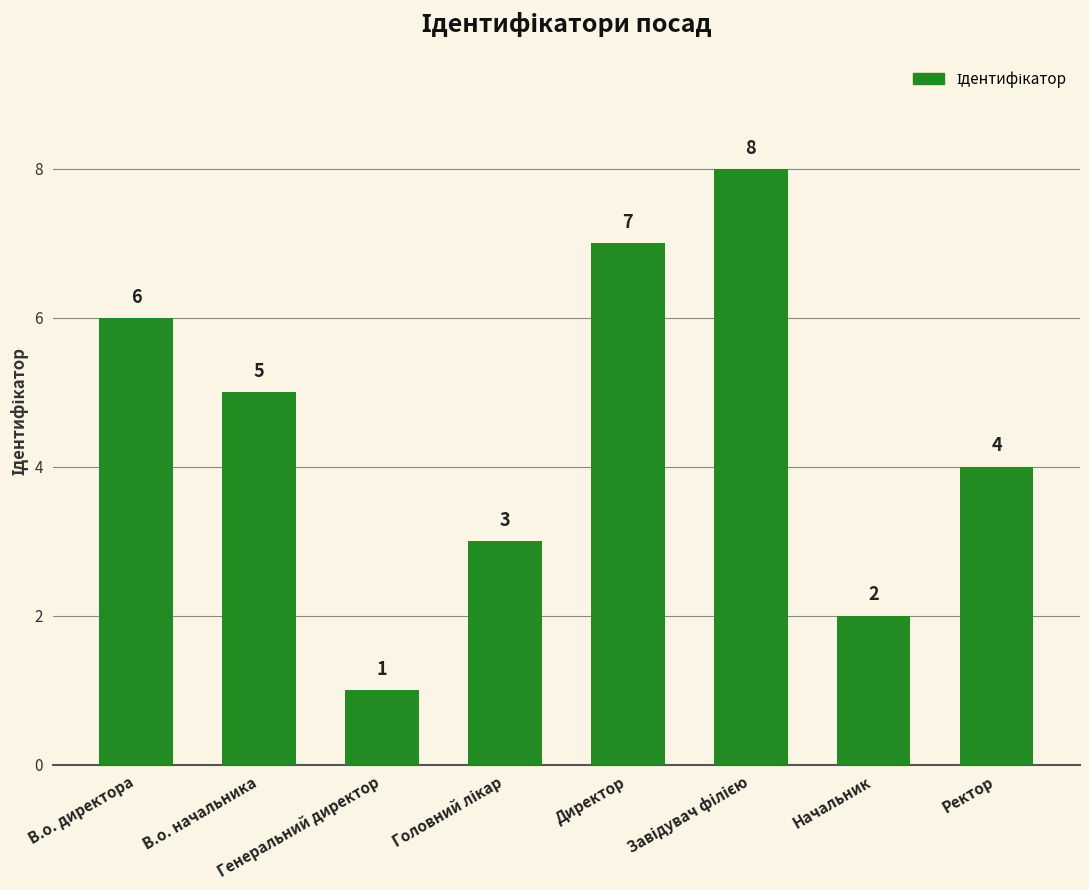

Reading left to right, list all the values displayed in this chart.

6	5	1	3	7	8	2	4